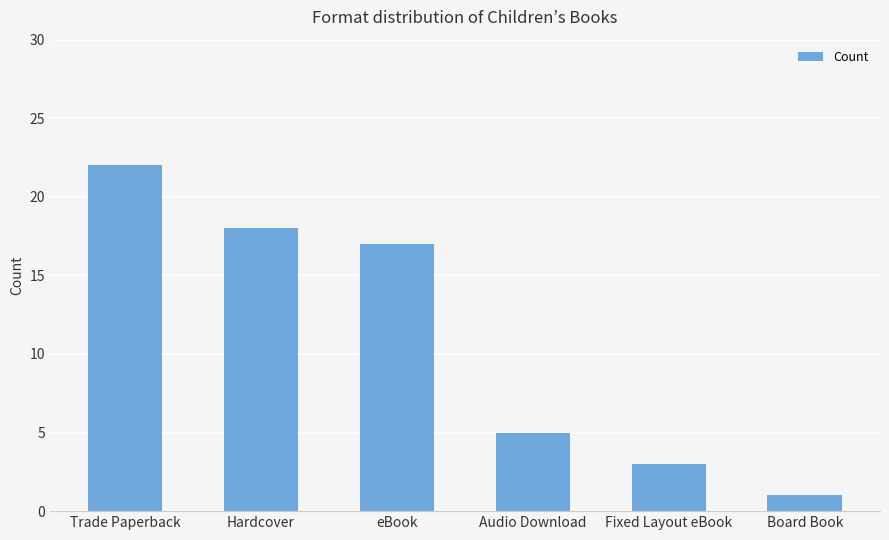

Which label corresponds to the largest value in the chart?

Trade Paperback